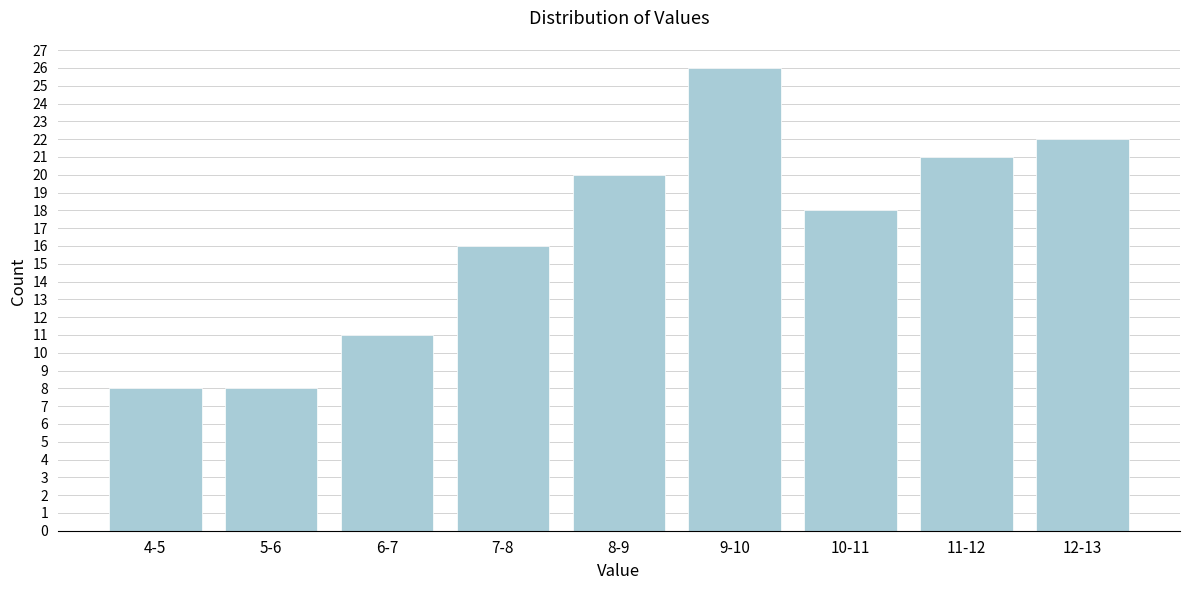

Reading left to right, extract all data points from this chart.

8	8	11	16	20	26	18	21	22